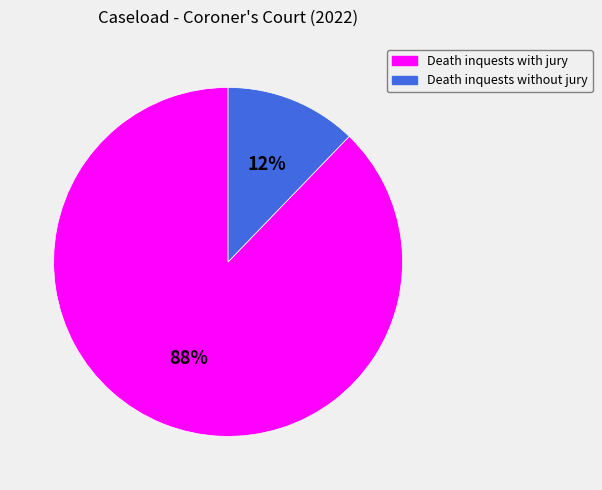

Which has a higher value, Death inquests with jury or Death inquests without jury?

Death inquests with jury